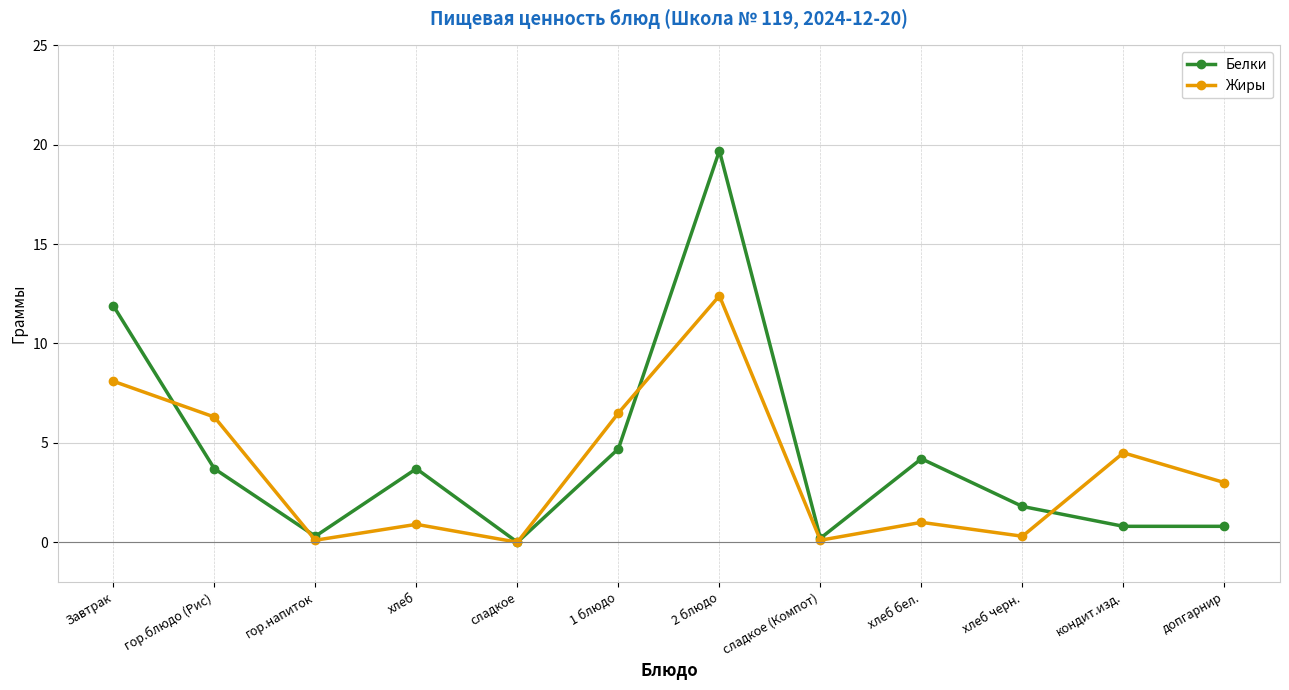

What are all the series names shown in the legend?

Белки, Жиры